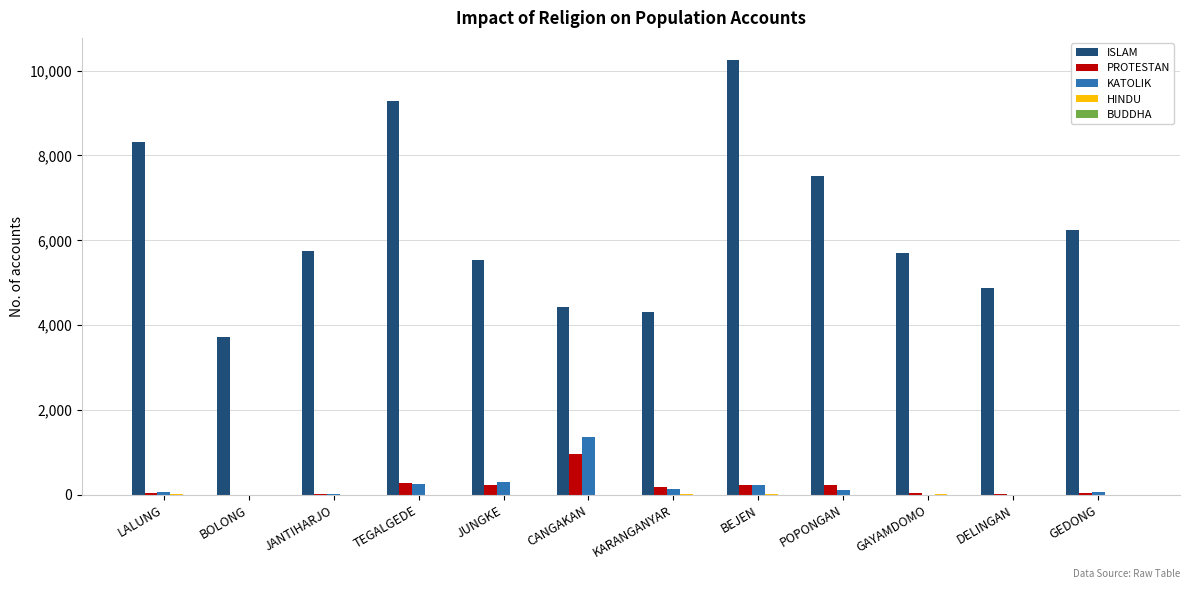

Which series changed the most between TEGALGEDE and GAYAMDOMO?

ISLAM